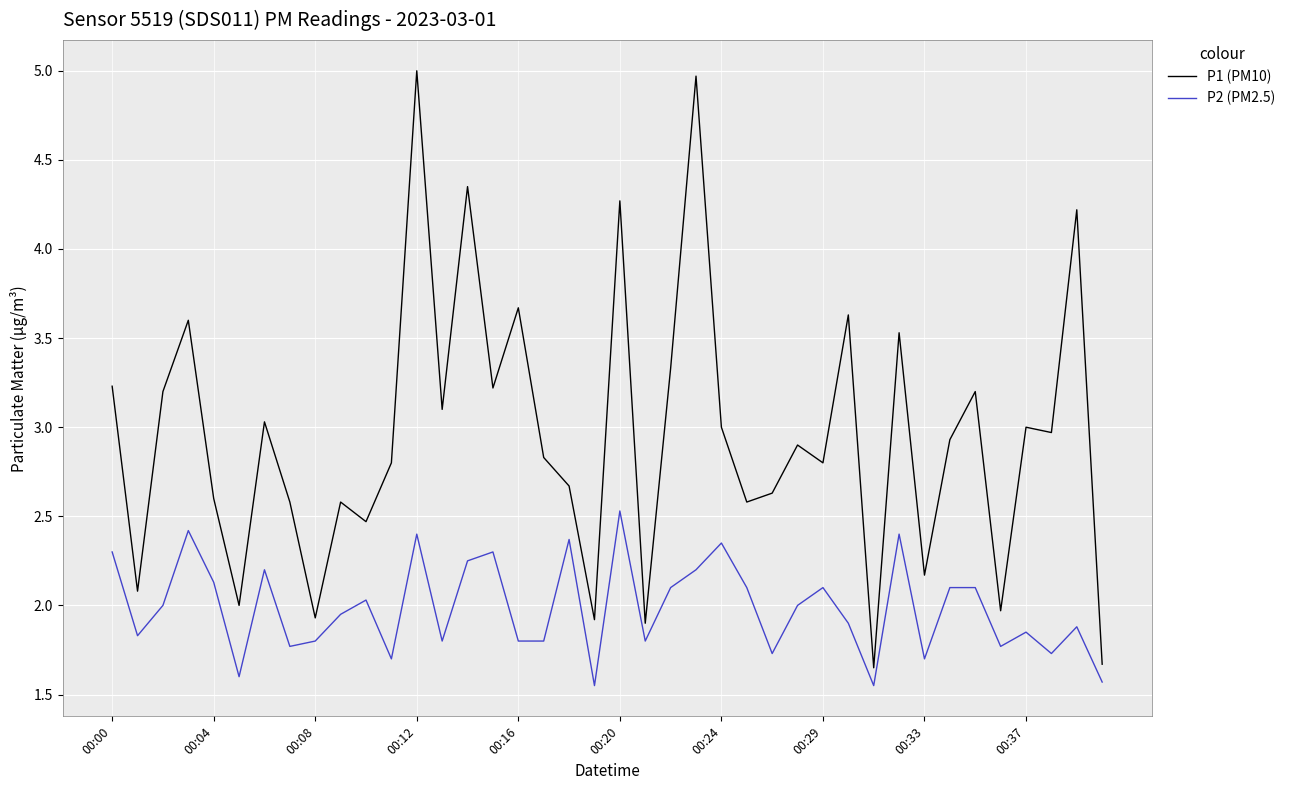

List the series in order of their overall mean, highest first.

P1 (PM10), P2 (PM2.5)